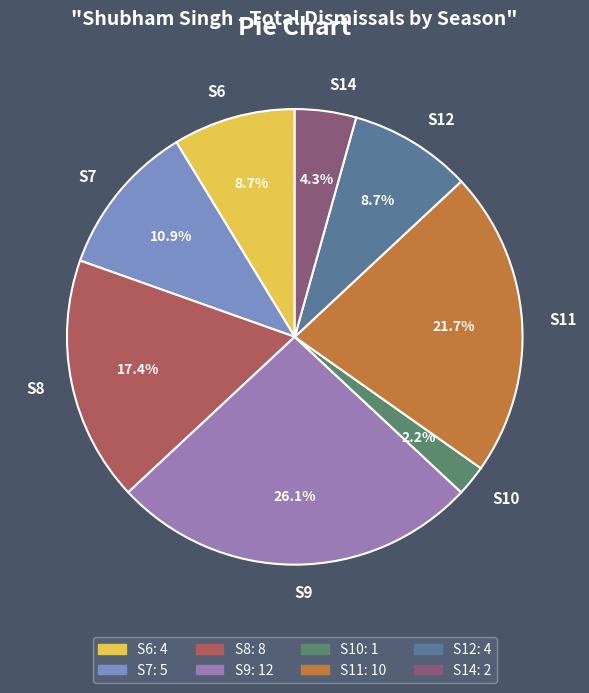

Combined, do S7 and S9 account for over 50%?

No